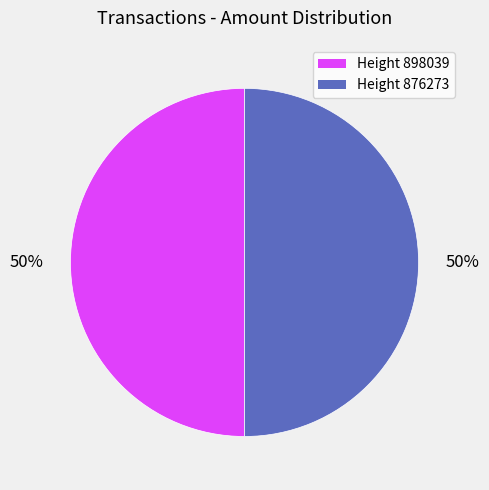

To the nearest percent, what is the average slice percentage?

50%